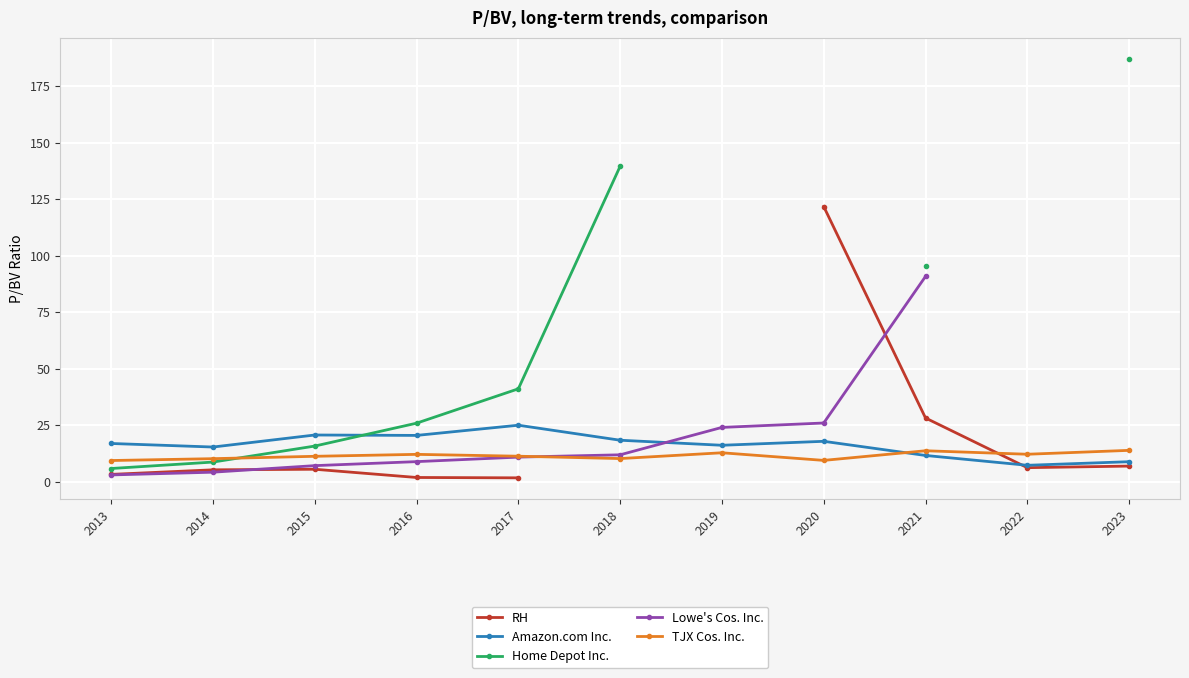

At which label does Lowe's Cos. Inc. reach its minimum?

2013